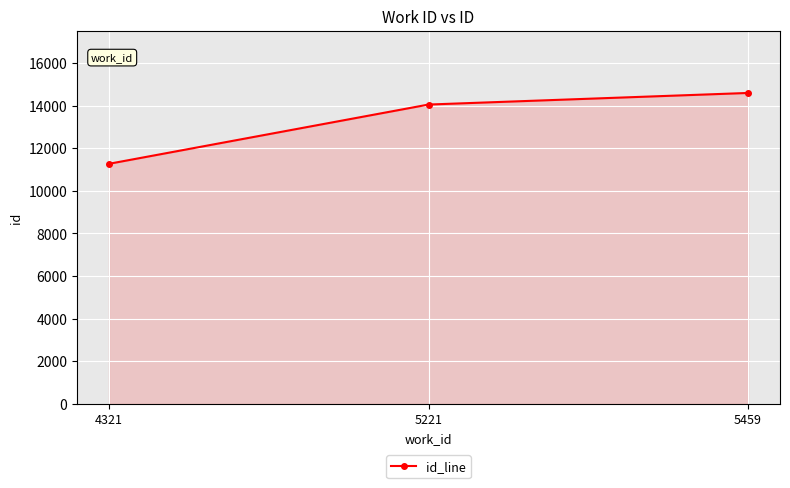

How many lines are shown in the chart?

1